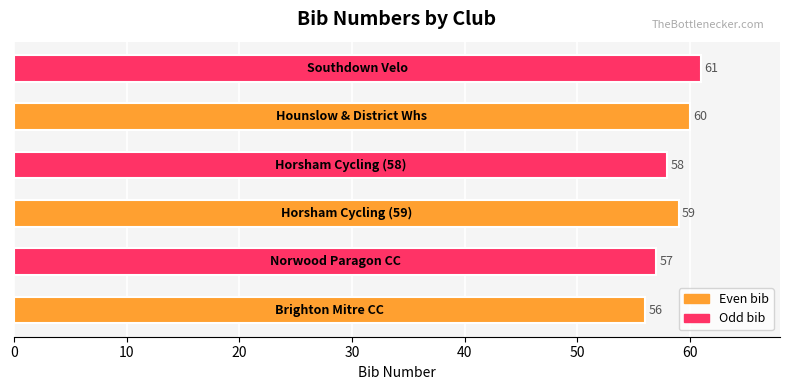

What is the difference between the second highest and minimum values?

4